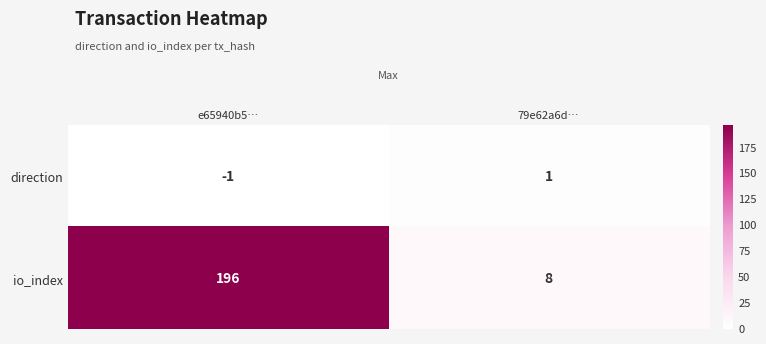

Reading left to right, what are all the values shown in this chart?

direction: -1	1
io_index: 196	8